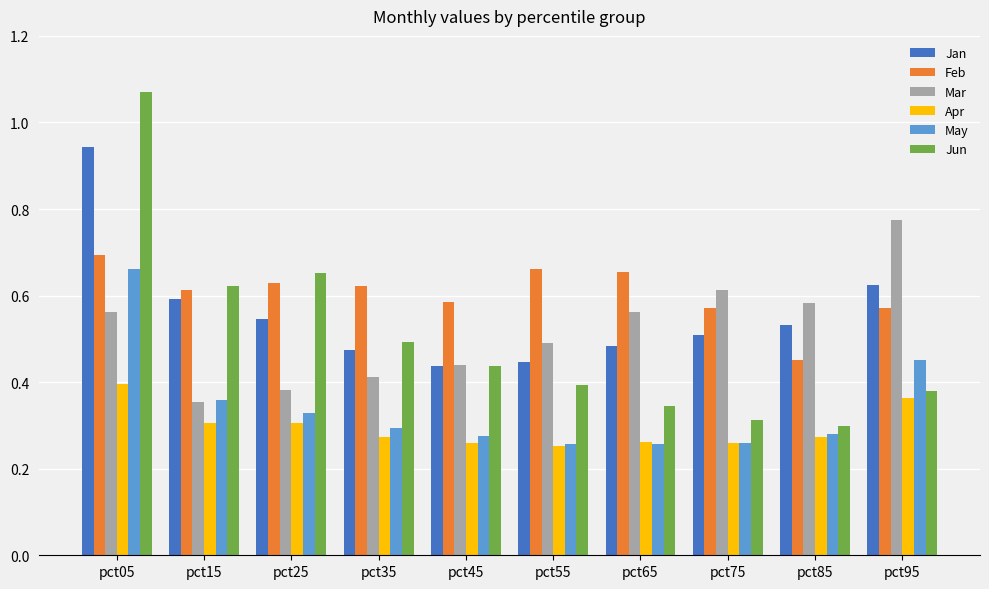

Which category has the lowest value in the Jun series?

pct85